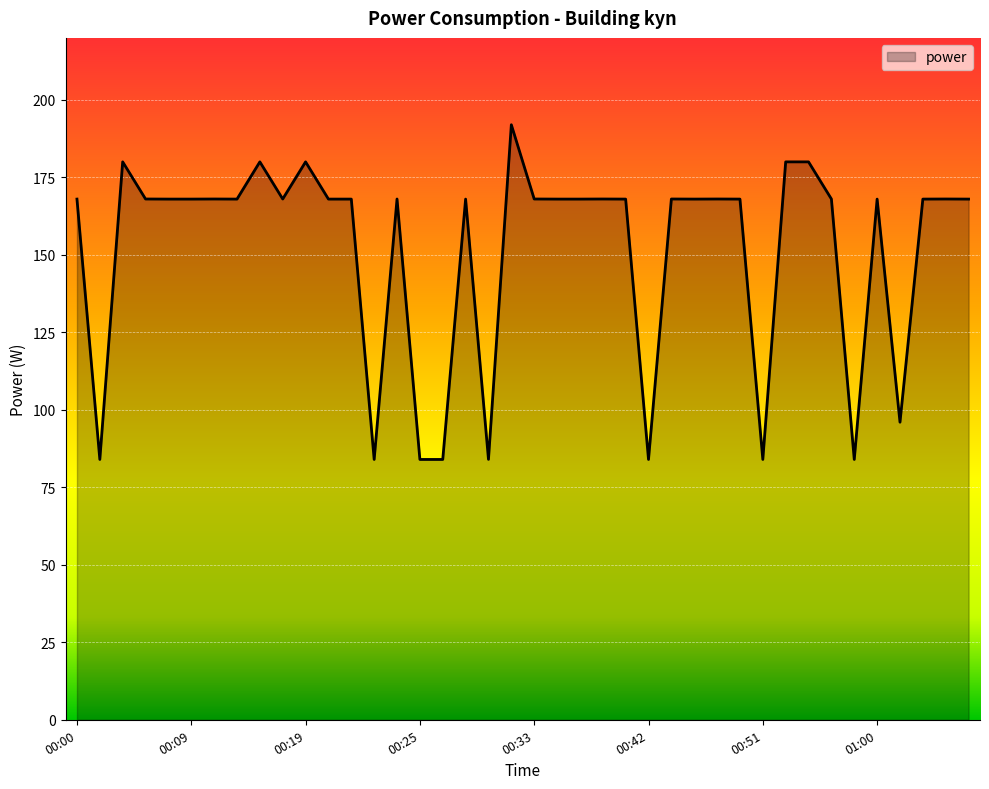

What is the difference between the maximum and minimum values?

108.0